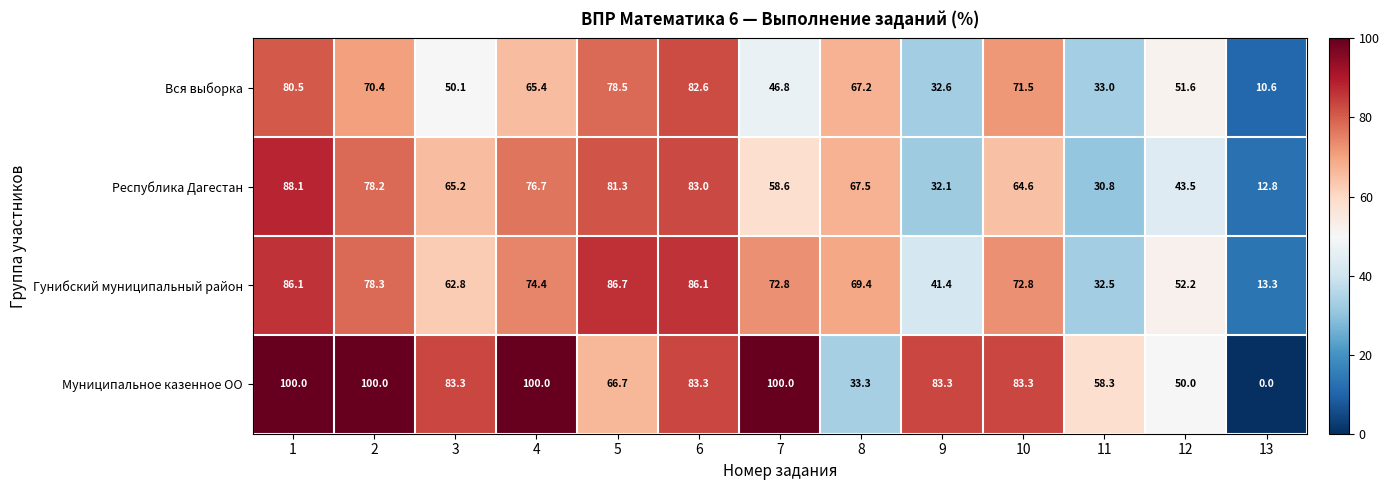

At how many categories does at least one series exceed 28?

12